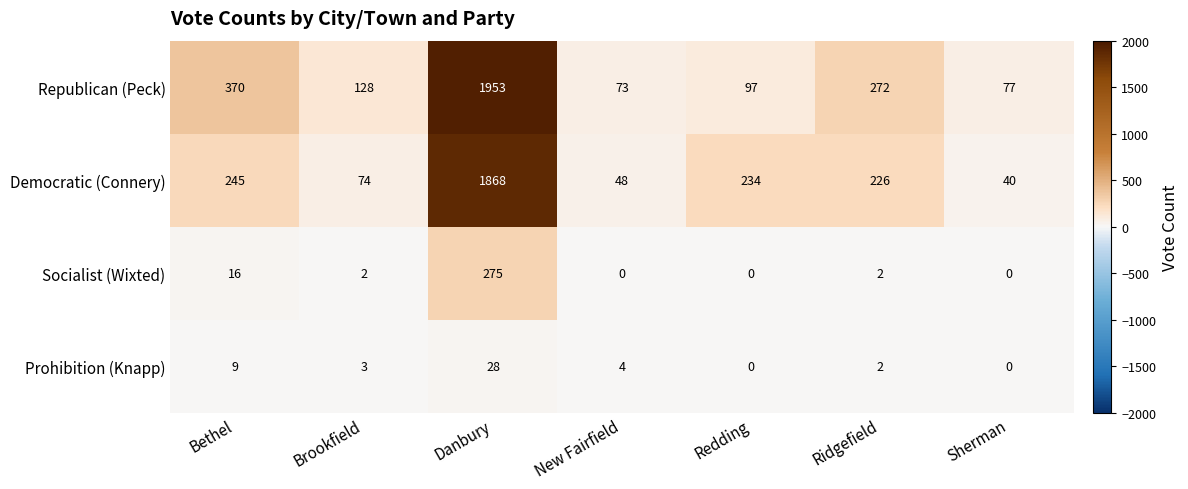

Between Danbury and New Fairfield, which series saw the biggest shift?

Republican (Peck)